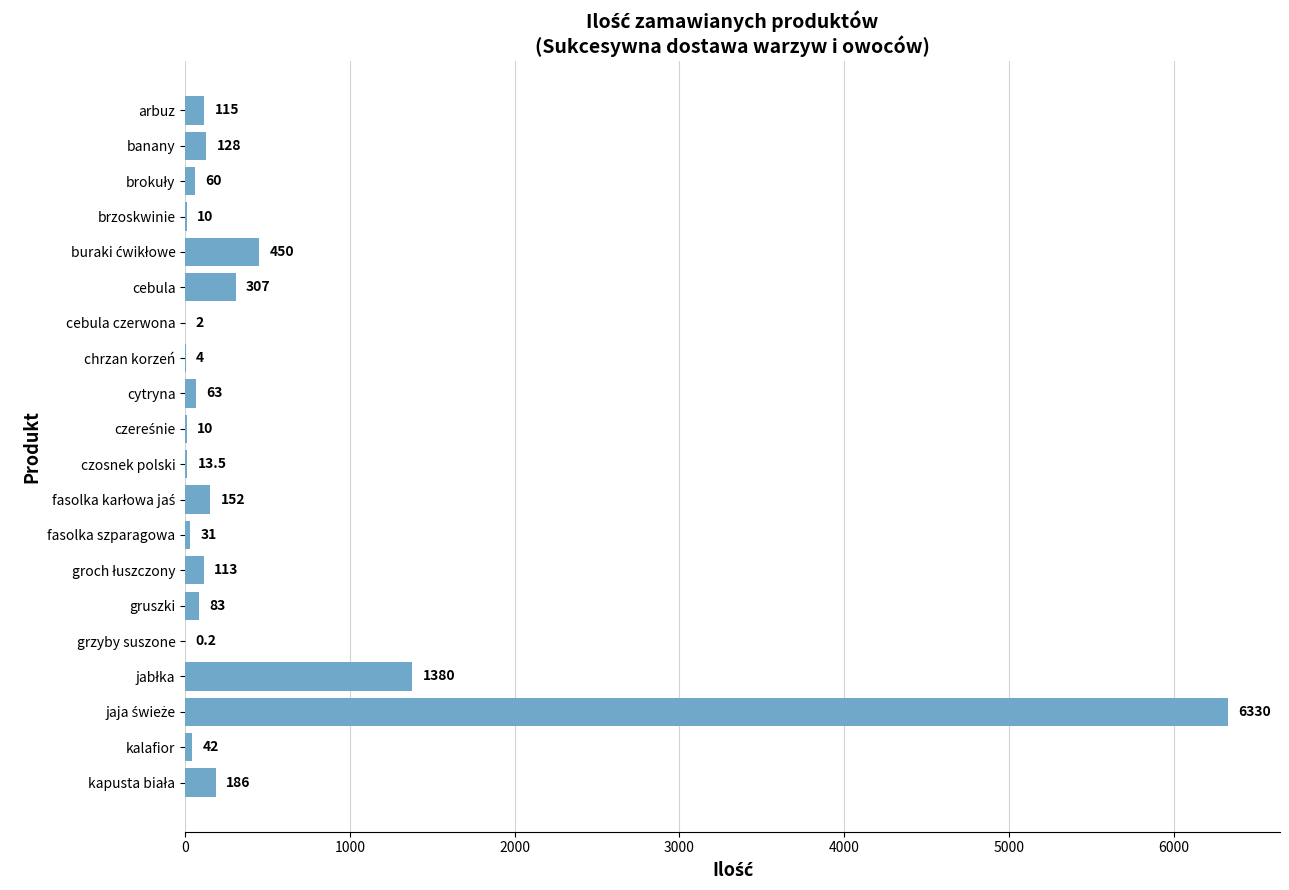

Between cebula czerwona and banany, which is larger?

banany